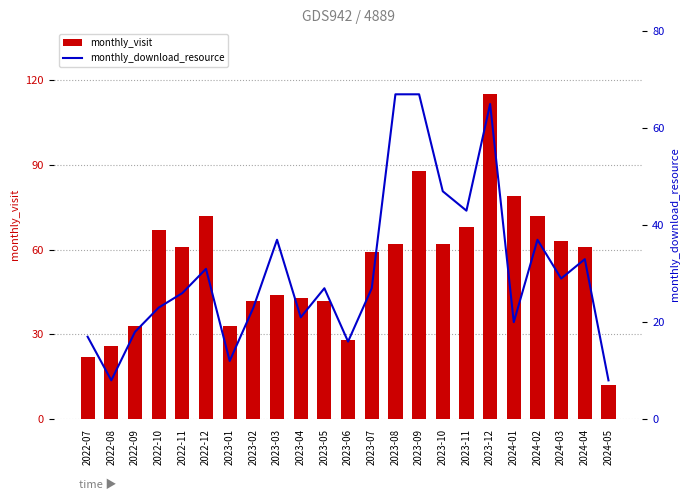

What are all the series names shown in the legend?

monthly_visit, monthly_download_resource